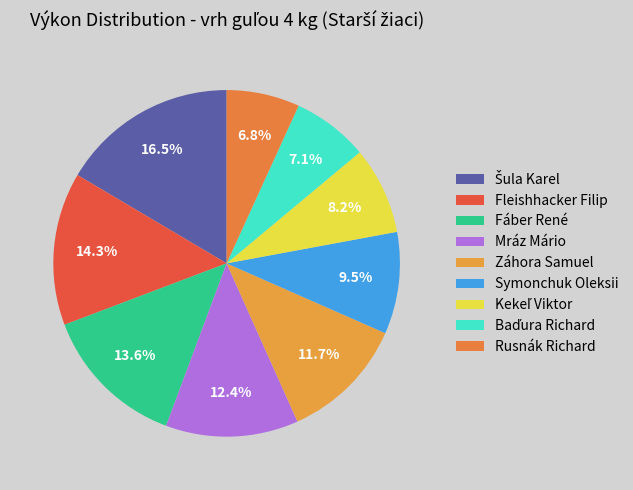

Rank the categories by value from lowest to highest.

Rusnák Richard, Baďura Richard, Kekeľ Viktor, Symonchuk Oleksii, Záhora Samuel, Mráz Mário, Fáber René, Fleishhacker Filip, Šula Karel